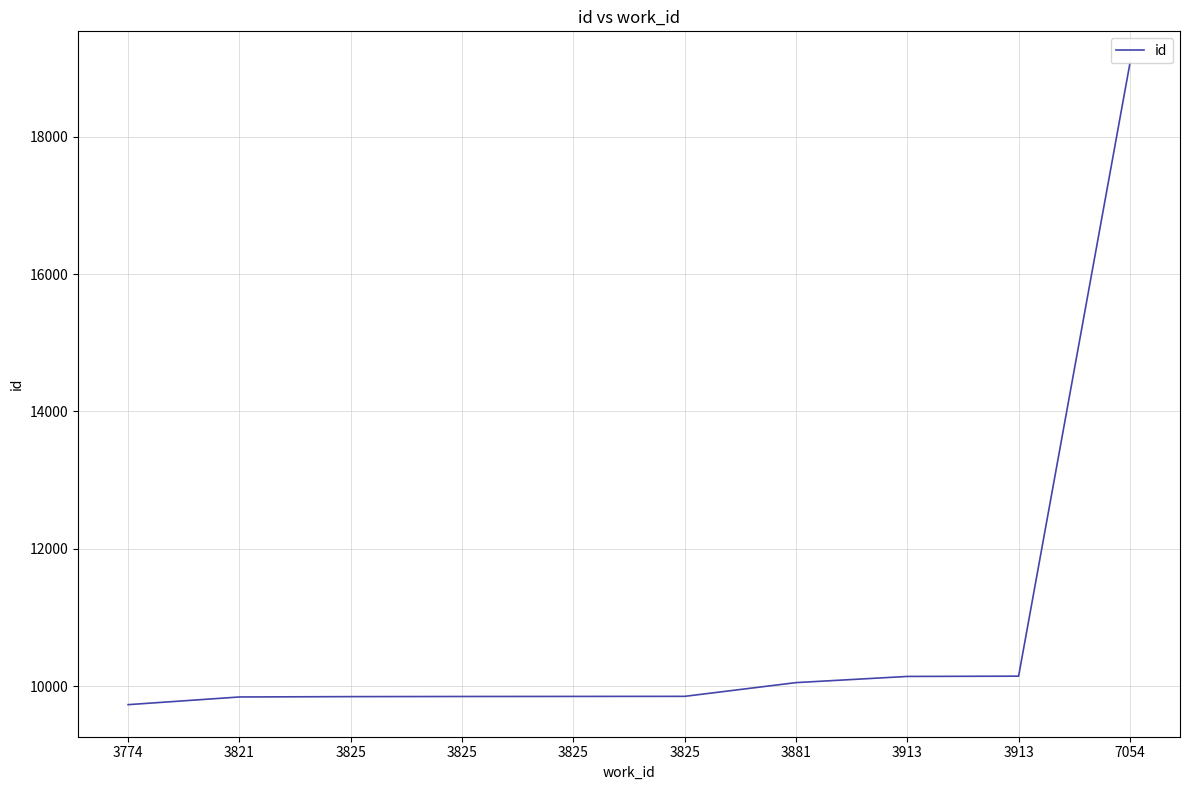

The value at 3825 is 9847. True or false?

True